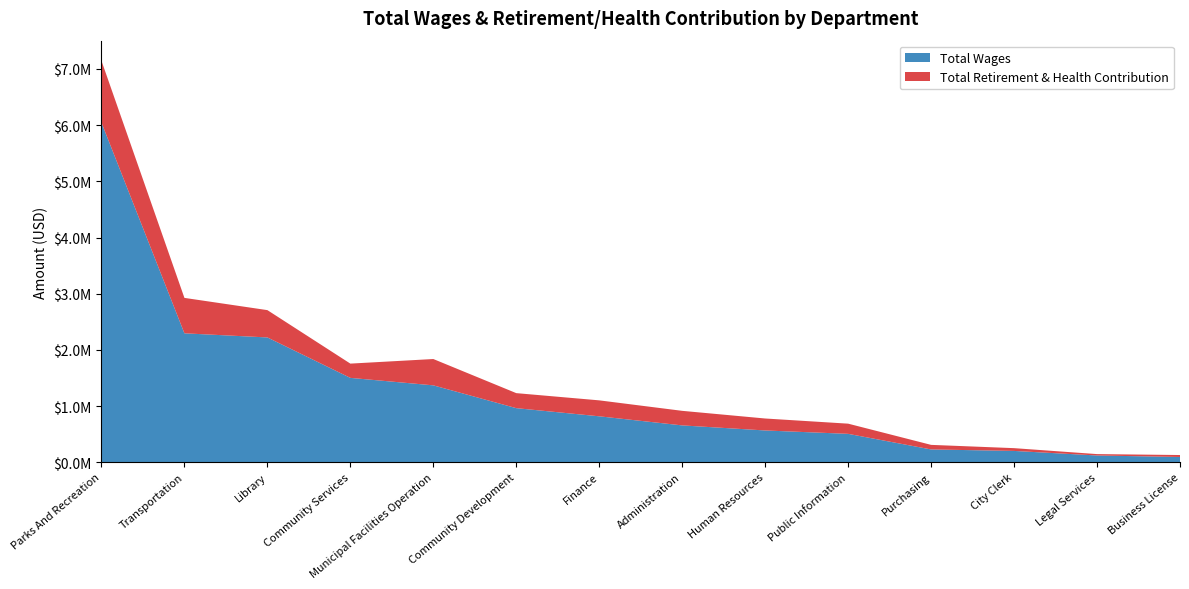

Reading left to right, list all the values displayed in this chart.

Total Wages: Parks And Recreation=6045551	Transportation=2294548	Library=2221190	Community Services=1501476	Municipal Facilities Operation=1368418	Community Development=962421	Finance=817321	Administration=655476	Human Resources=565390	Public Information=505118	Purchasing=227618	City Clerk=201122	Legal Services=119952	Business License=93232
Total Retirement & Health Contribution: Parks And Recreation=1100742	Transportation=630667	Library=486150	Community Services=253840	Municipal Facilities Operation=468536	Community Development=267399	Finance=283941	Administration=259170	Human Resources=212984	Public Information=181348	Purchasing=81288	City Clerk=49454	Legal Services=24705	Business License=34919